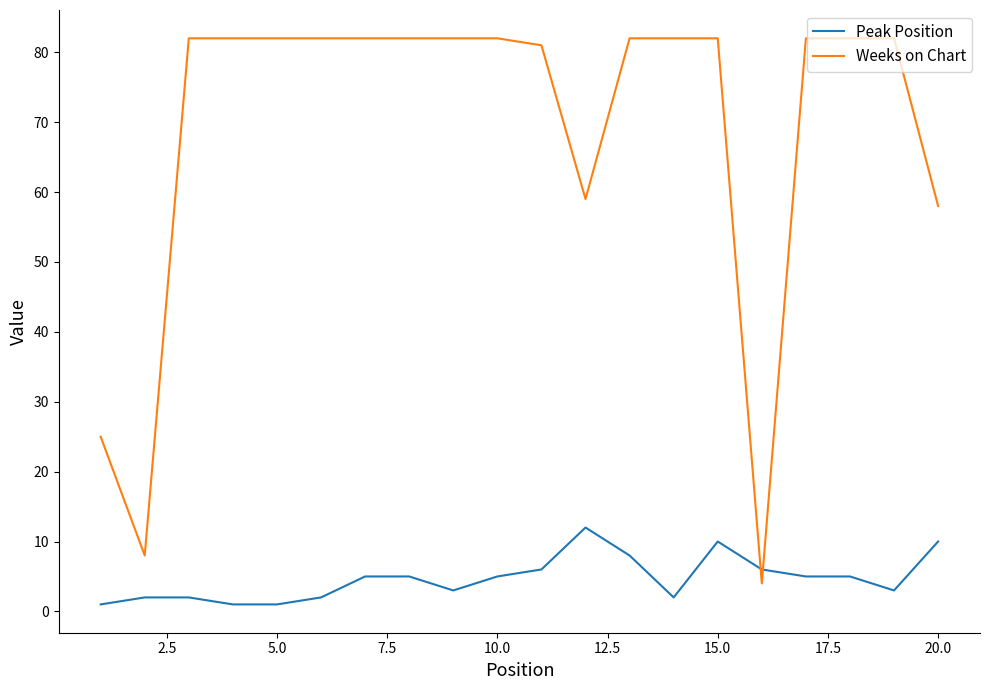

What is the highest value of the Weeks on Chart series?

82